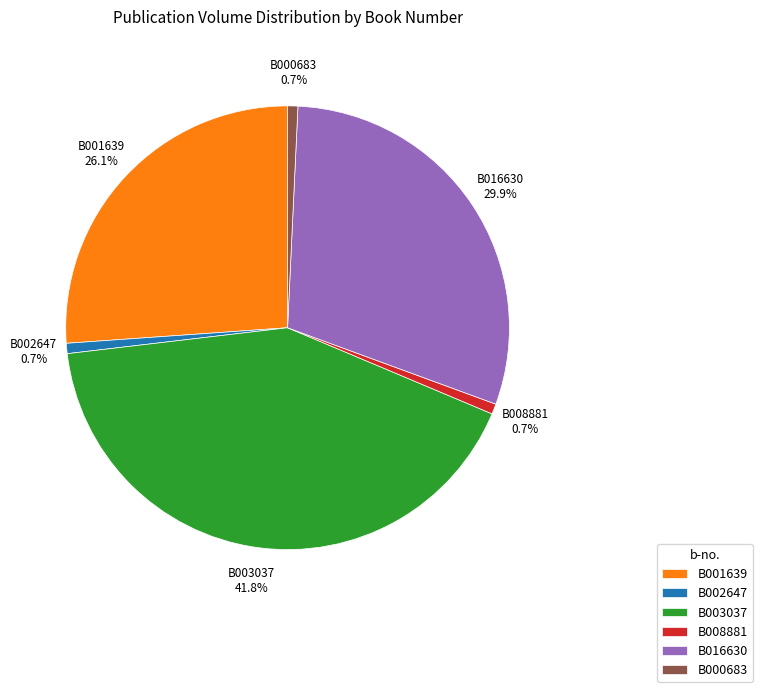

Which has a higher value, B008881 or B003037?

B003037